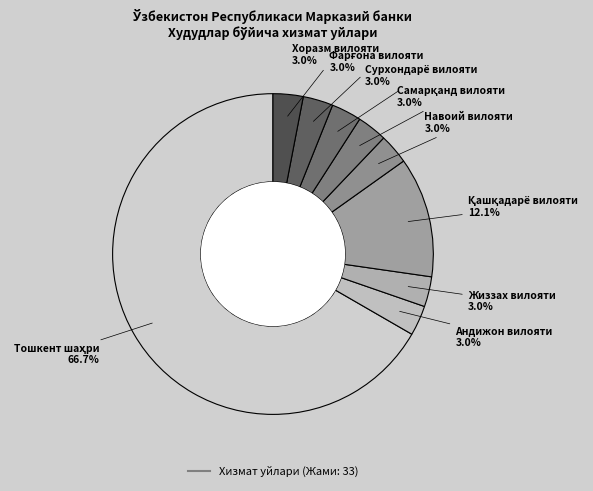

Count the number of slices in the pie.

9